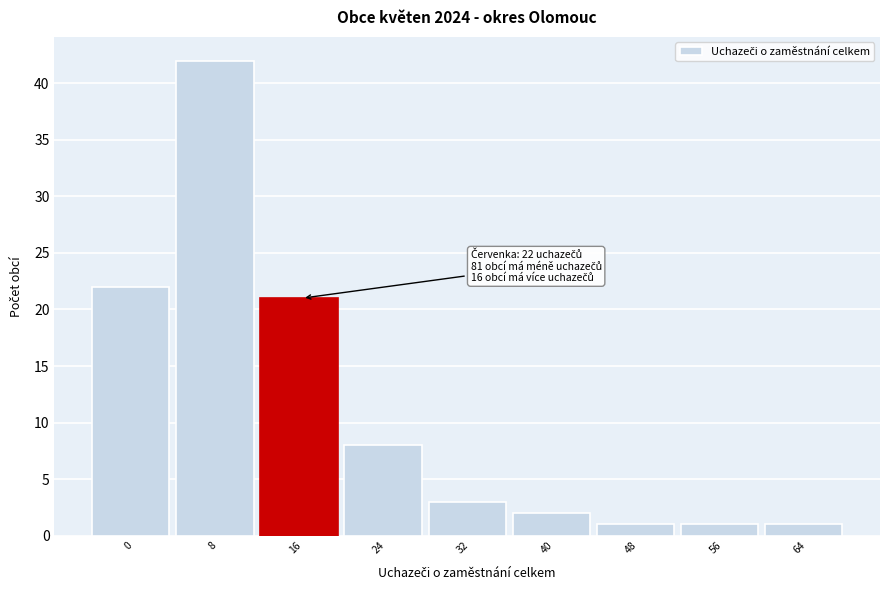

Reading left to right, what are all the values shown in this chart?

0=22	8=42	16=21	24=8	32=3	40=2	48=1	56=1	64=1